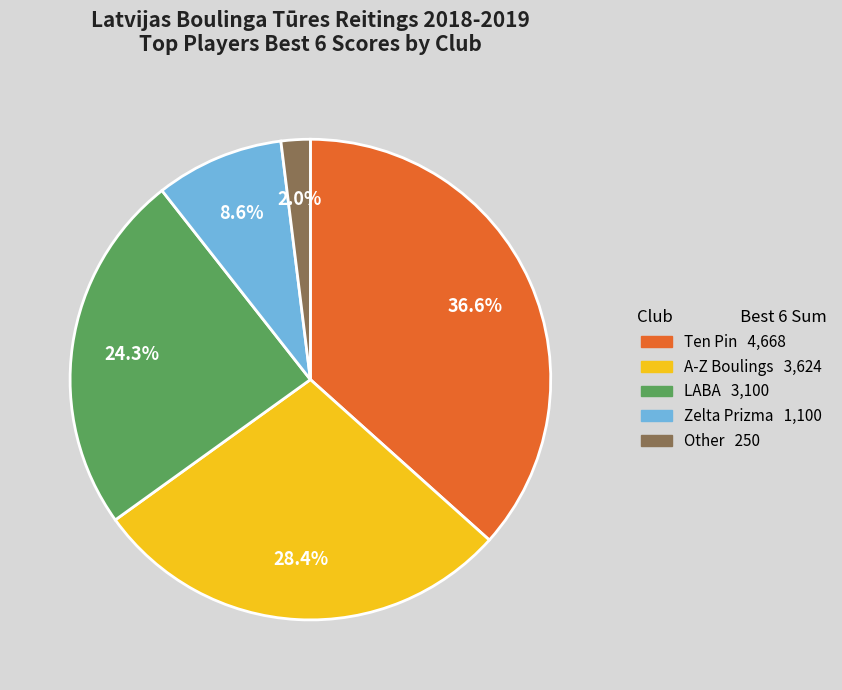

Is there any slice that represents more than half of the pie?

No